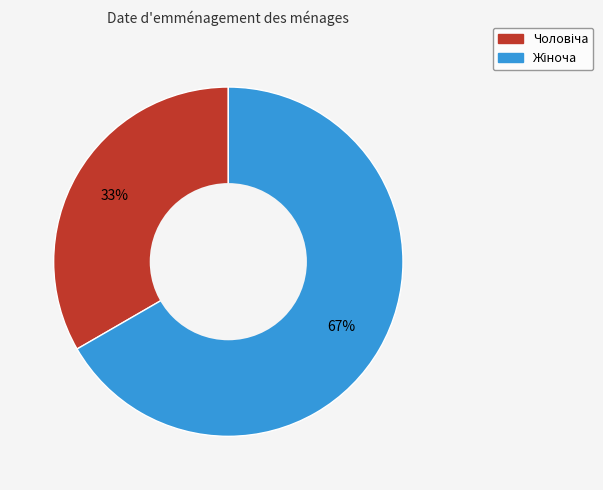

Is there any slice that represents more than half of the pie?

Yes